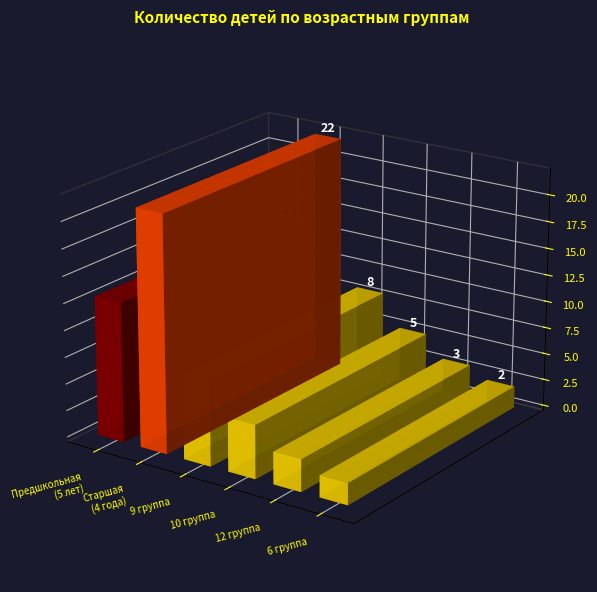

Approximately how many times larger is the value at 6 группа compared to 9 группа?

0.2